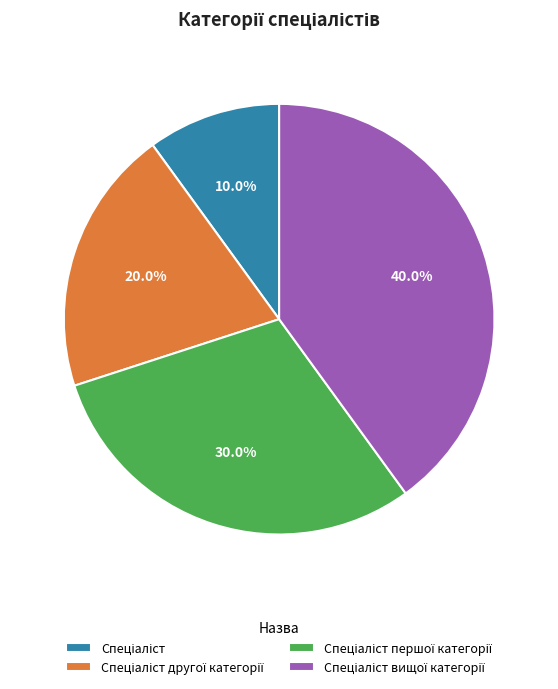

Does any single category account for the majority?

No